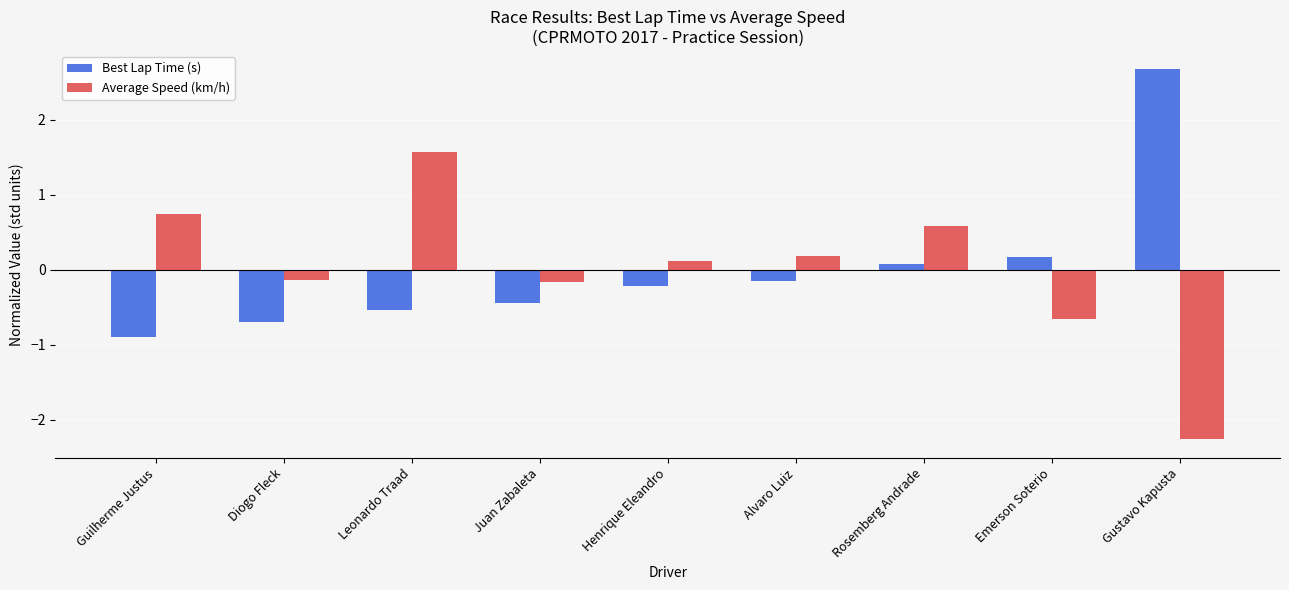

What is the approximate value of Best Lap Time (s) at Emerson Soterio?

0.2